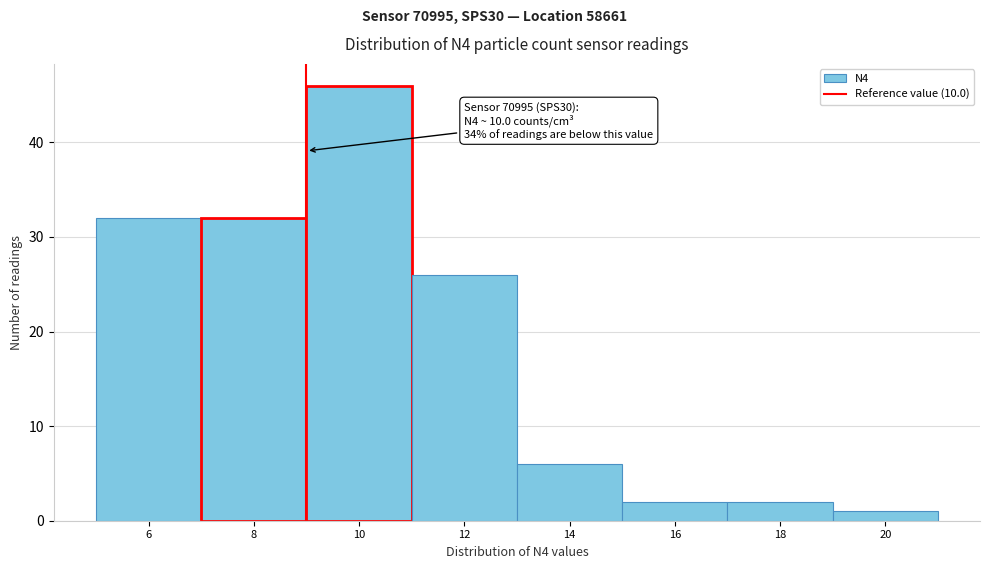

Reading left to right, transcribe all the data shown in this chart.

6=32	8=32	10=46	12=26	14=6	16=2	18=2	20=1